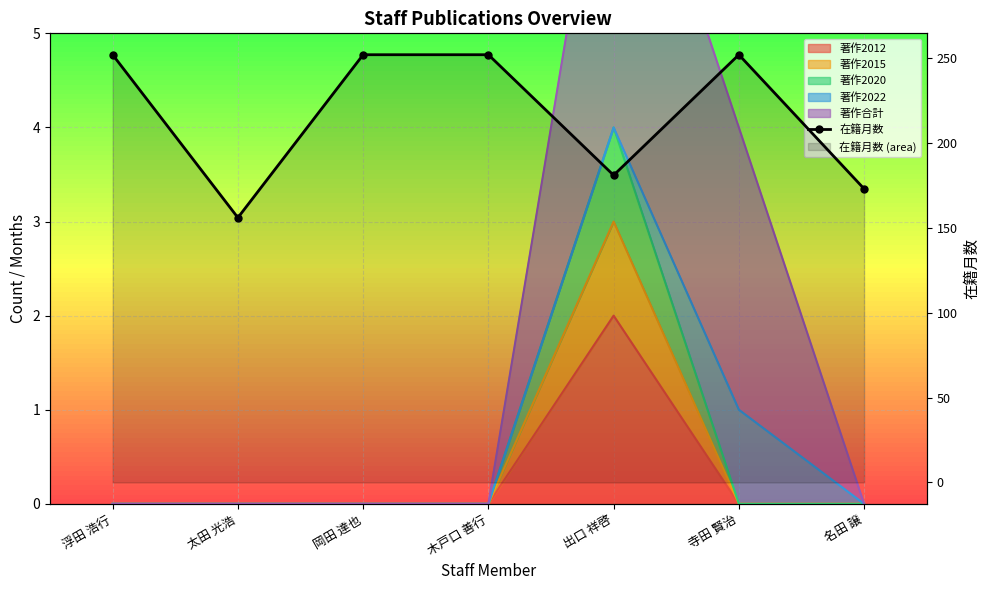

Reading left to right, list all the values displayed in this chart.

252	156	252	252	181	252	173